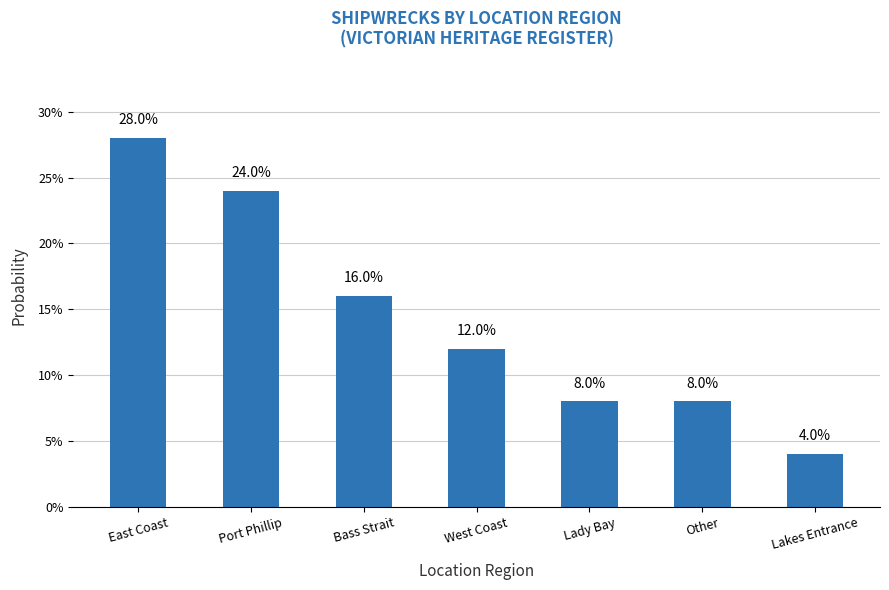

What is the approximate value at Lady Bay?

8.0